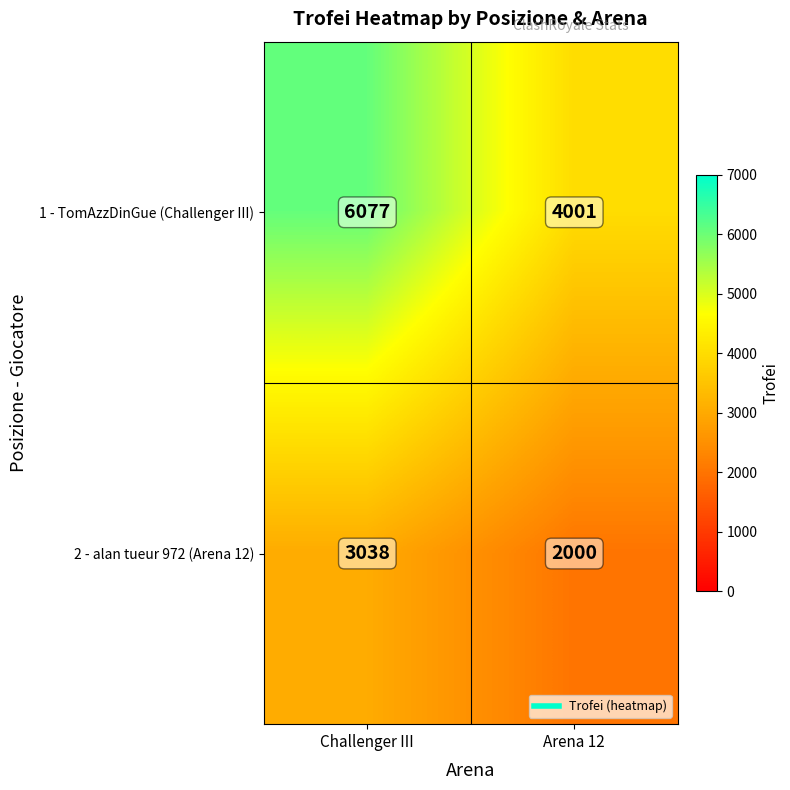

Which series has the largest total across all categories?

1 - TomAzzDinGue (Challenger III)